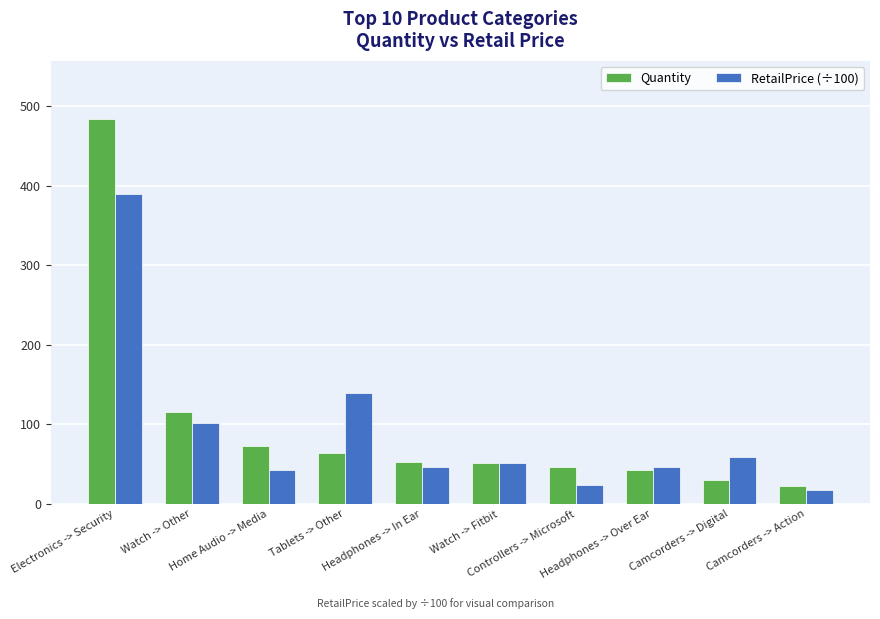

What is the highest value of the Quantity series?

484.0